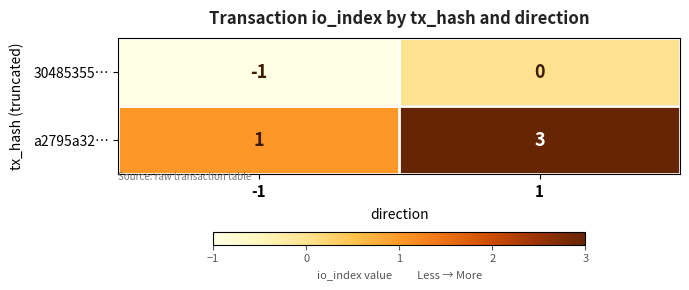

At 1, list the series in order from largest to smallest.

a2795a32…, 30485355…